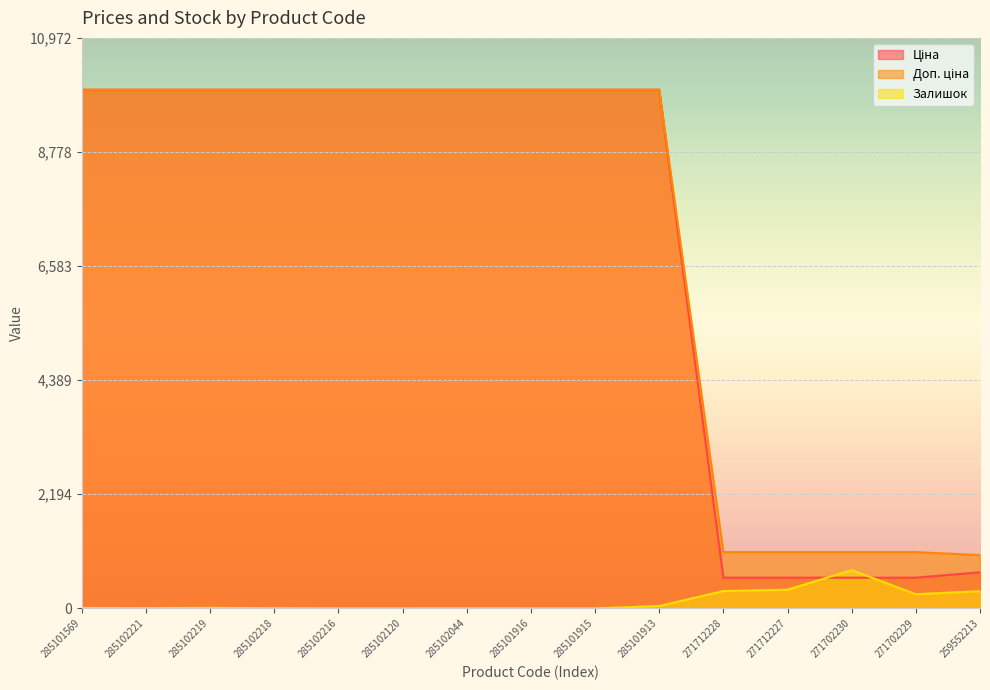

How many data points in Ціна are less than 9974?

5